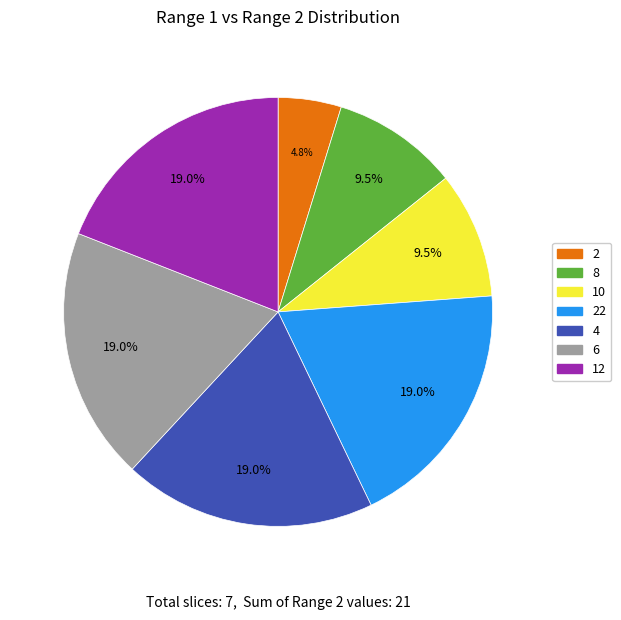

Between 8 and 4, which is larger?

4